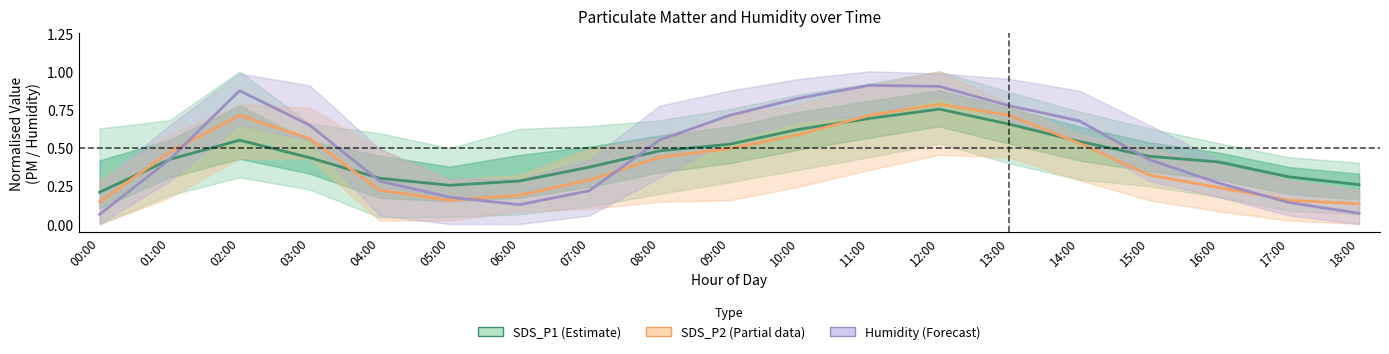

Which category has the lowest value across all series?

00:00